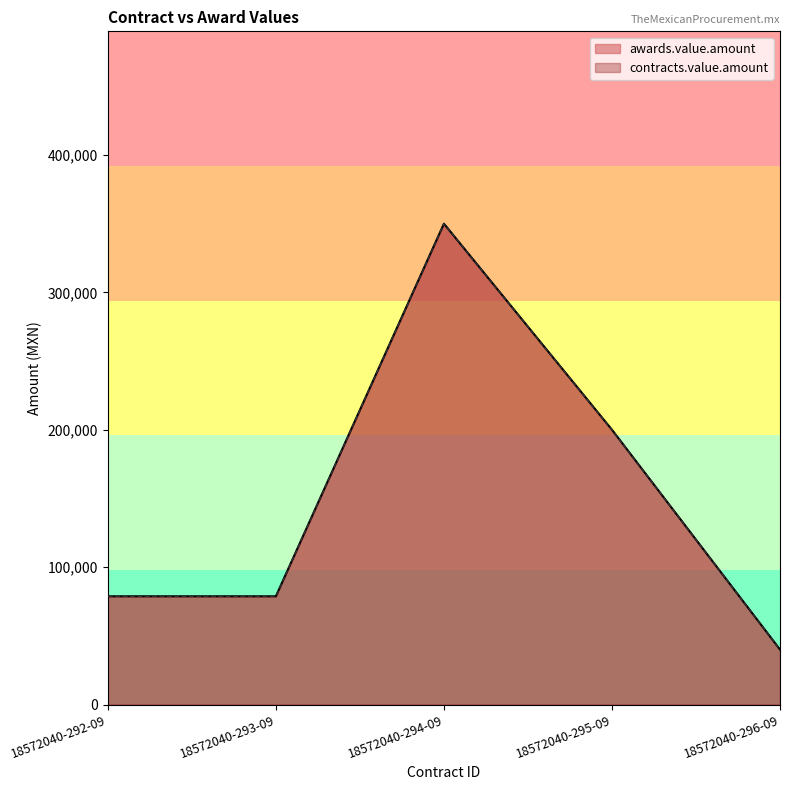

Between 18572040-292-09 and 18572040-293-09, which is larger?

18572040-292-09